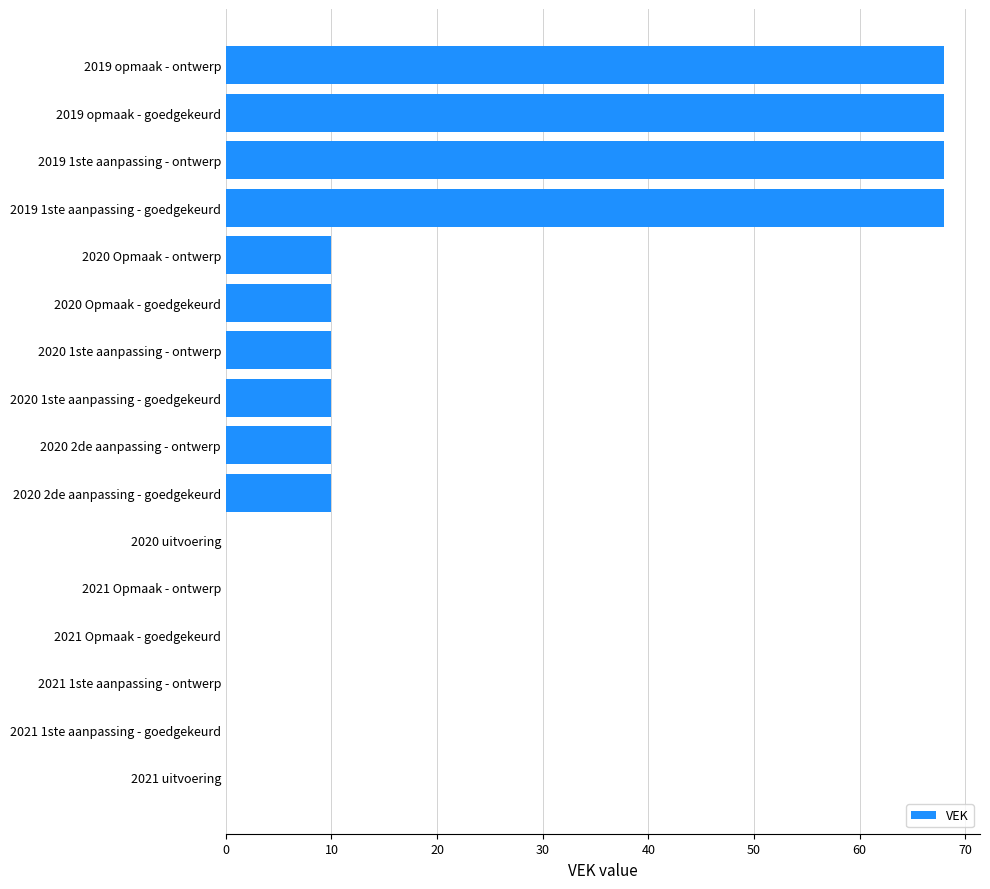

True or false: the data shows 5 at 2020 Opmaak - goedgekeurd.

False